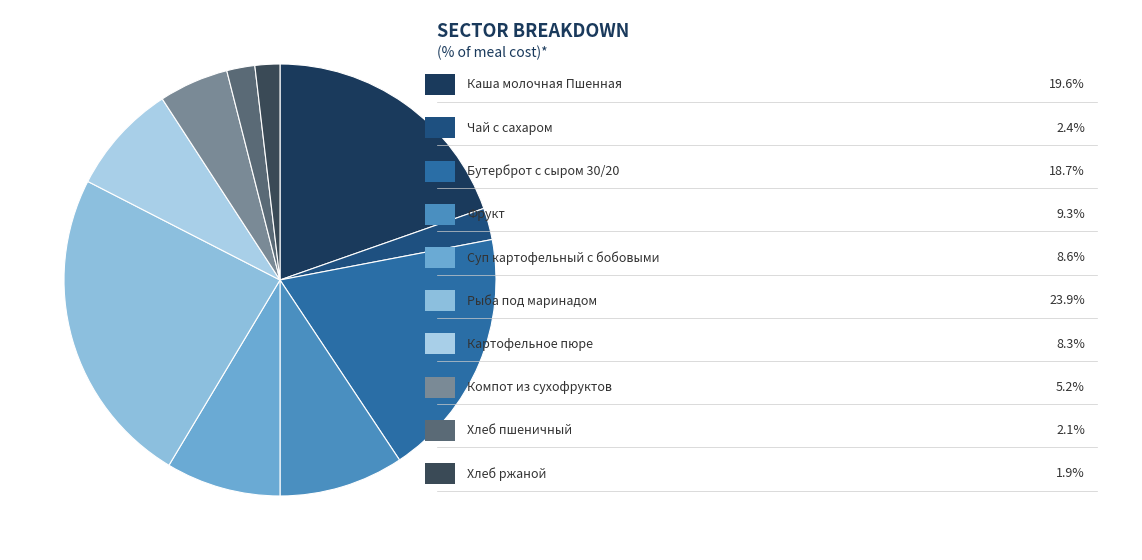

How many slices are in this pie chart?

10